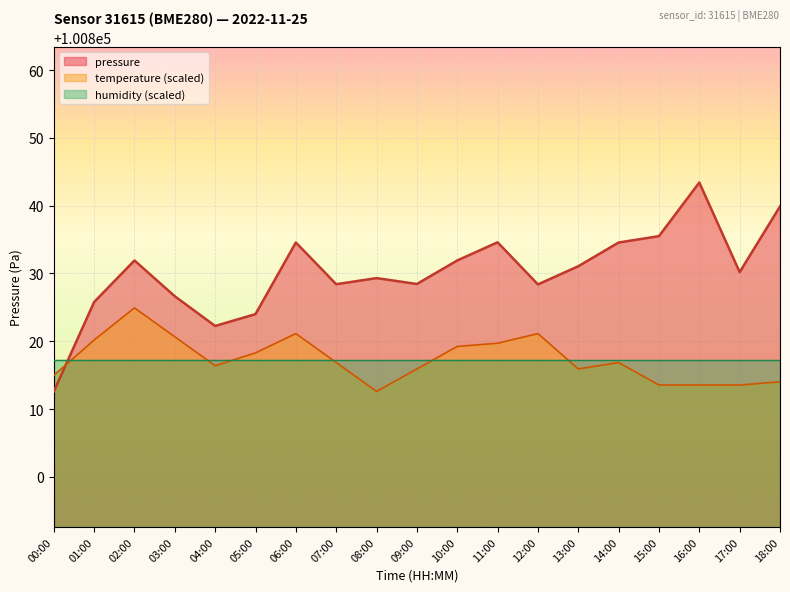

What value does the temperature series have at 00:00?

100815.0